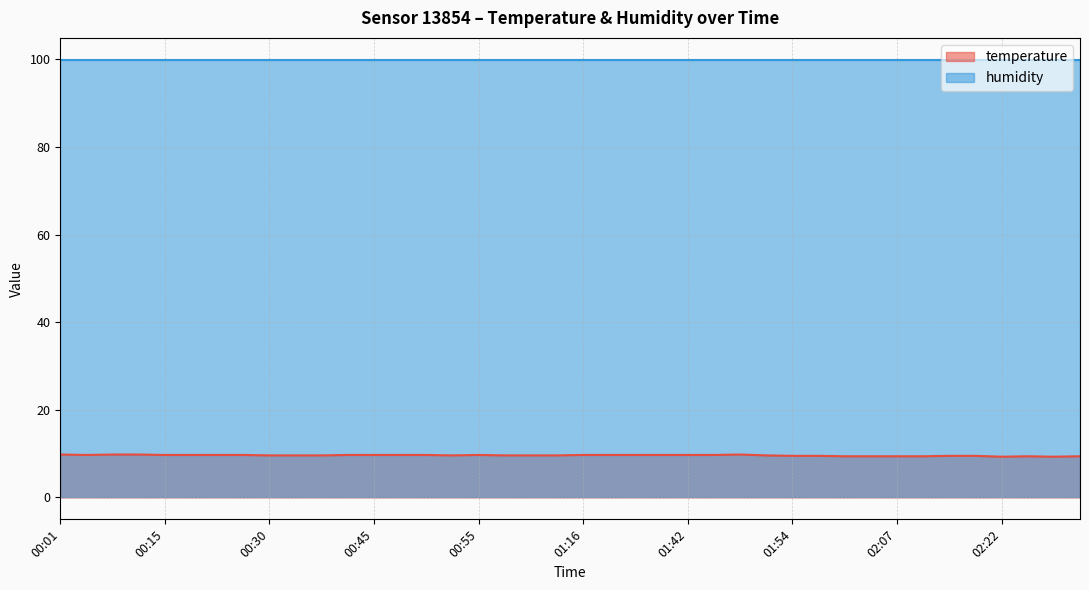

The temperature series shows 16.2 at 00:15. True or false?

False